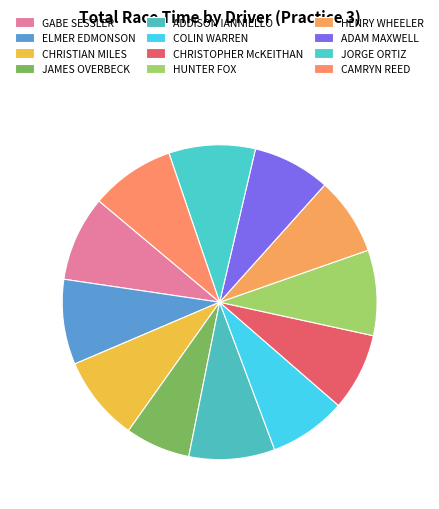

To the nearest percent, what is the difference between the largest and smallest slice percentages?

2%